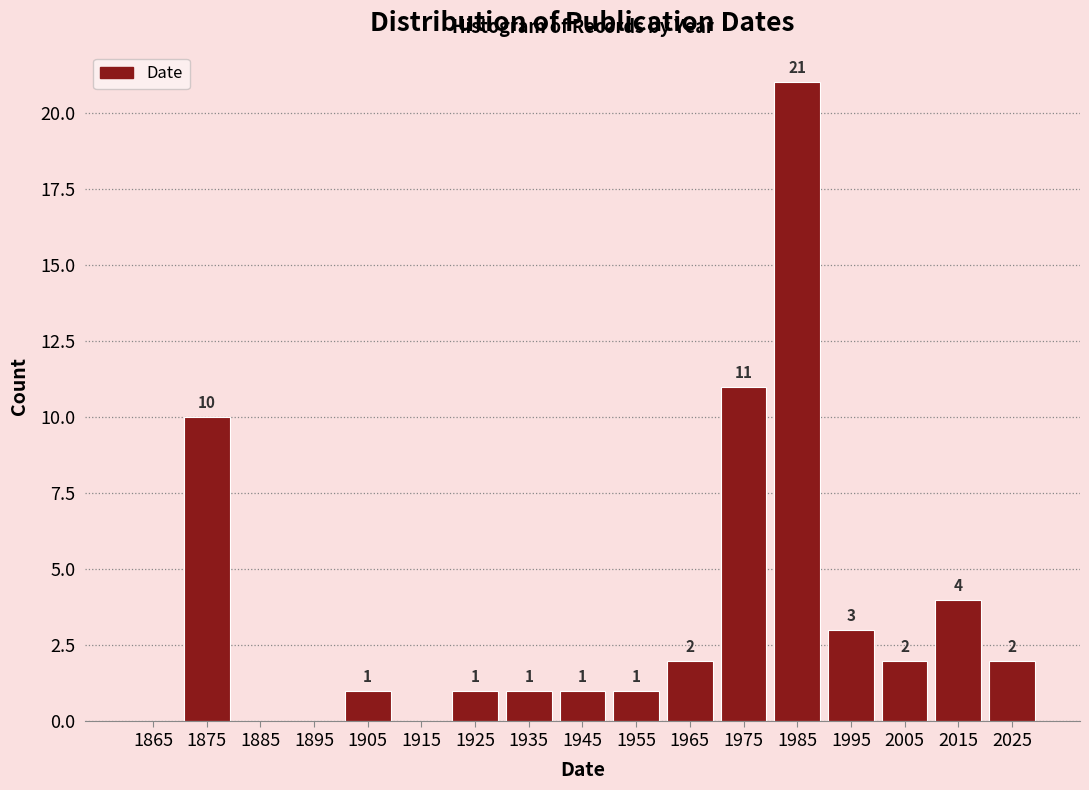

Which range on the x-axis has the tallest bar?

1980 to 1990